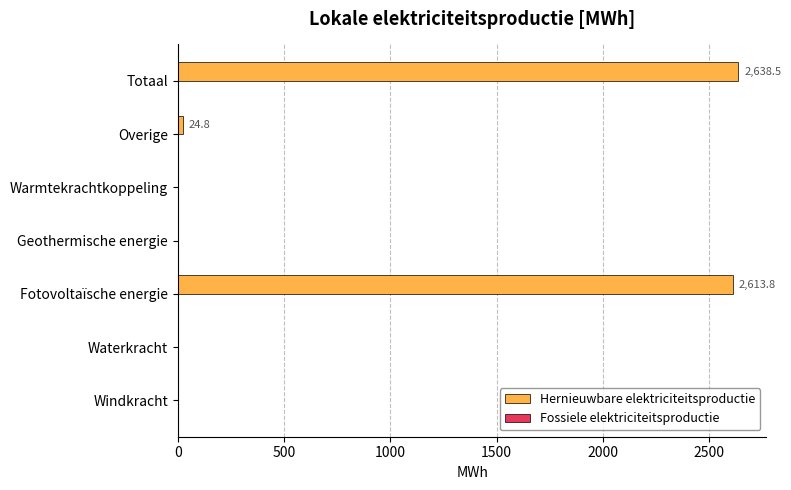

What is the change in value from Fotovoltaïsche energie to Geothermische energie?

-2613.8